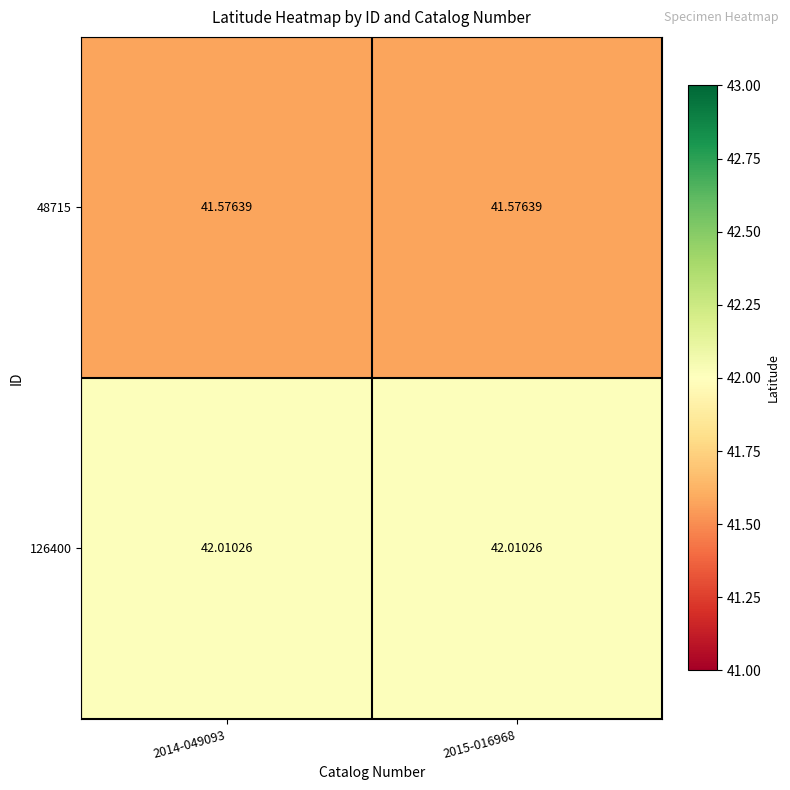

Reading left to right, extract all data points from this chart.

48715: 2014-049093=41.6	2015-016968=41.6
126400: 2014-049093=42.0	2015-016968=42.0